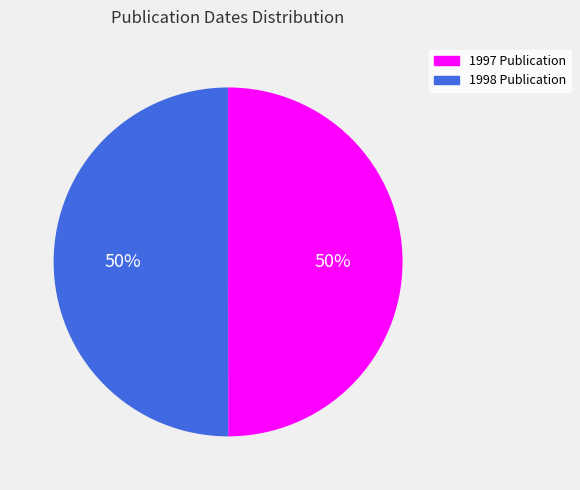

To the nearest percent, what is the average slice percentage?

50%